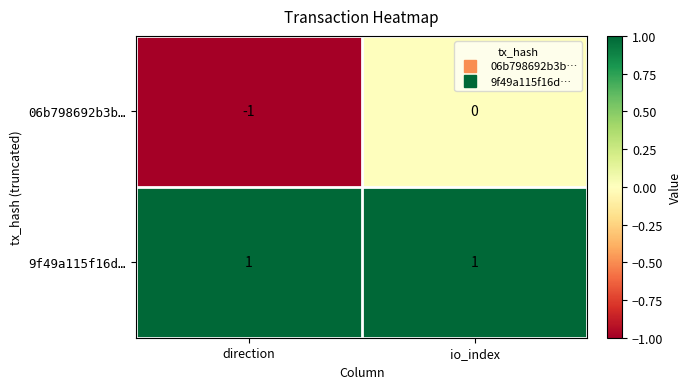

Rank the series at io_index from lowest to highest value.

06b798692b3b…, 9f49a115f16d…